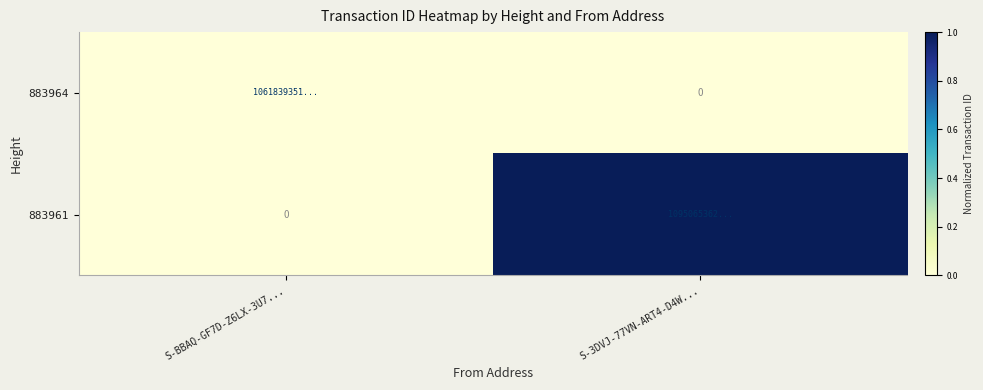

Which series has the largest total across all categories?

883961